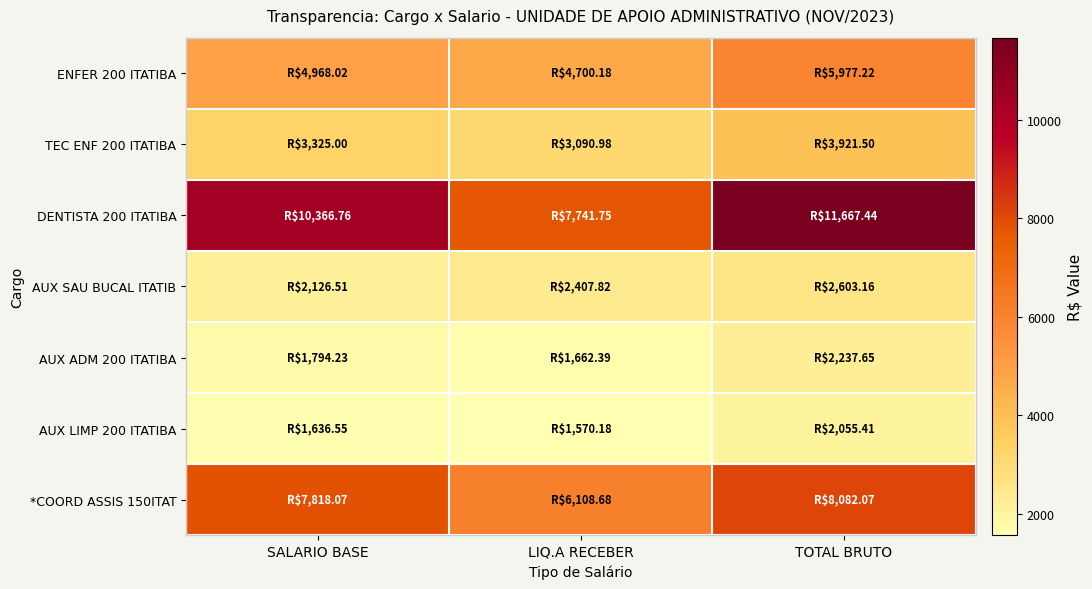

Rank the series at LIQ.A RECEBER from lowest to highest value.

AUX LIMP 200 ITATIBA, AUX ADM 200 ITATIBA, AUX SAU BUCAL ITATIB, TEC ENF 200 ITATIBA, ENFER 200 ITATIBA, *COORD ASSIS 150ITAT, DENTISTA 200 ITATIBA